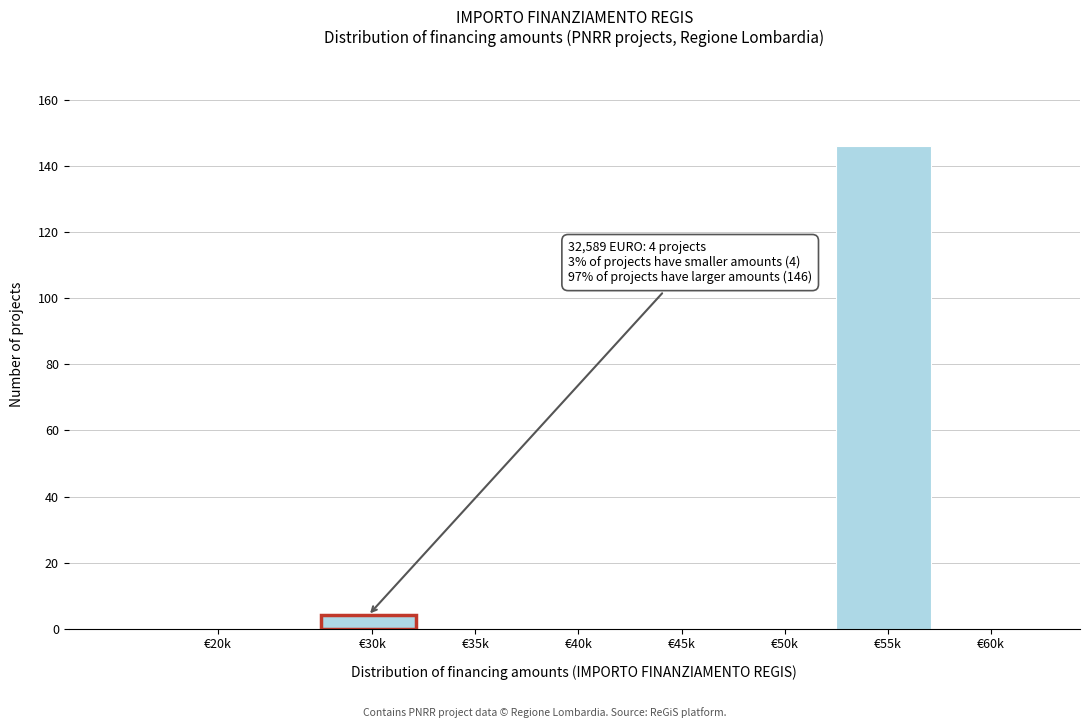

Reading left to right, extract all data points from this chart.

€20k=0	€30k=4	€35k=0	€40k=0	€45k=0	€50k=0	€55k=146	€60k=0